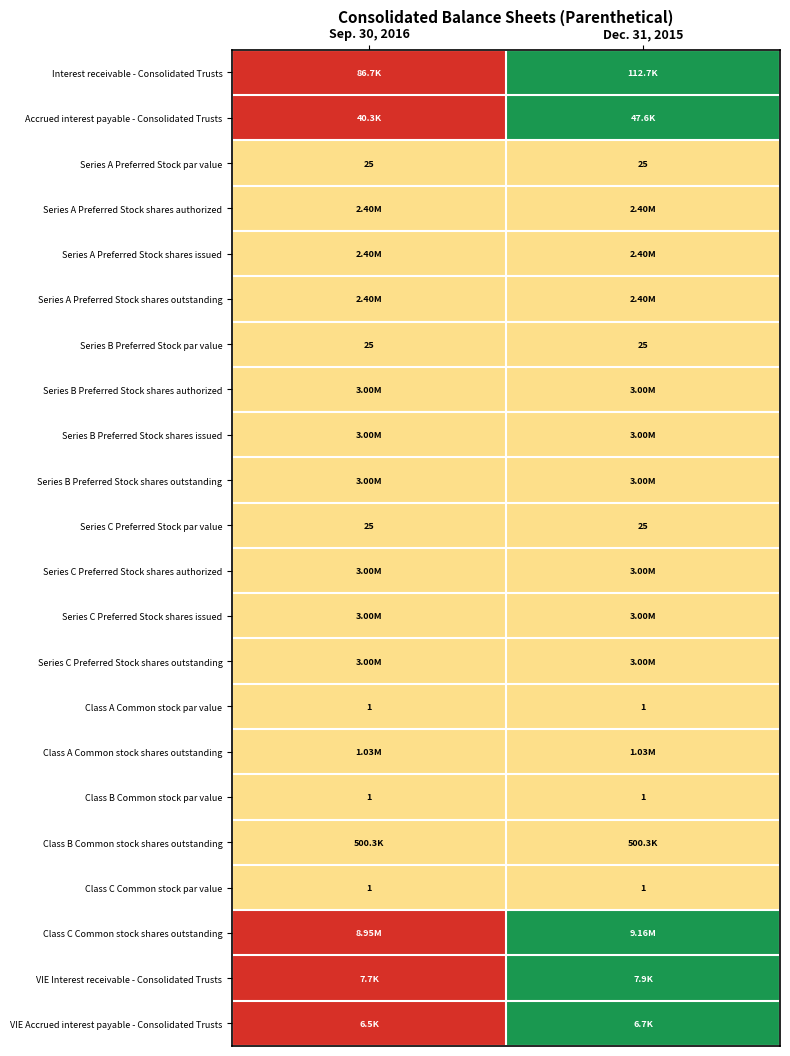

What is the average value of the Class C Common stock par value series?

1.0